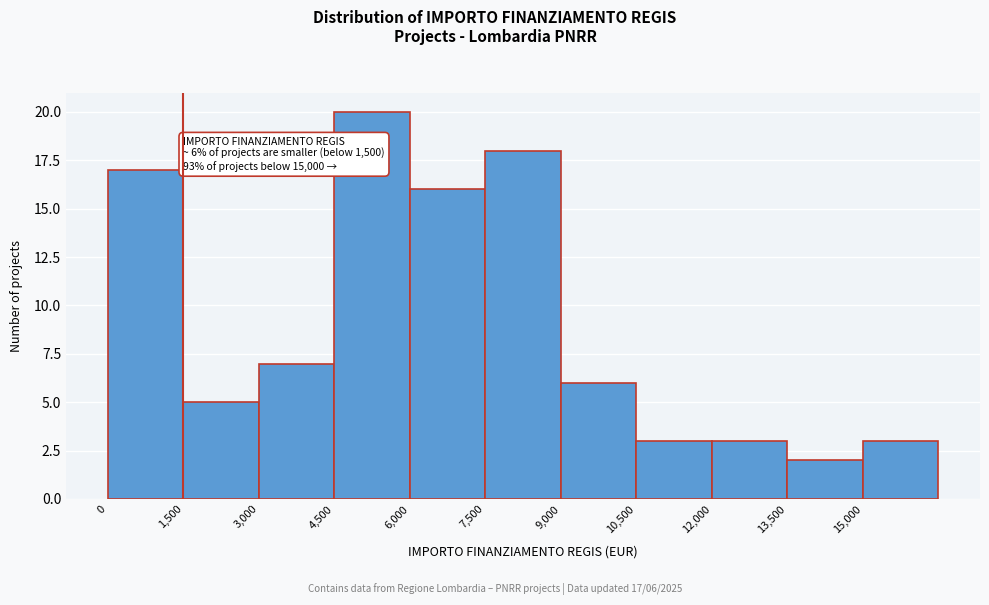

Which range on the x-axis has the tallest bar?

4500 to 6000